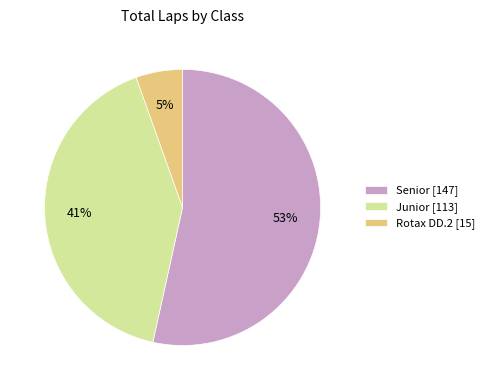

True or false: Rotax DD.2 accounts for 28% of the total.

False